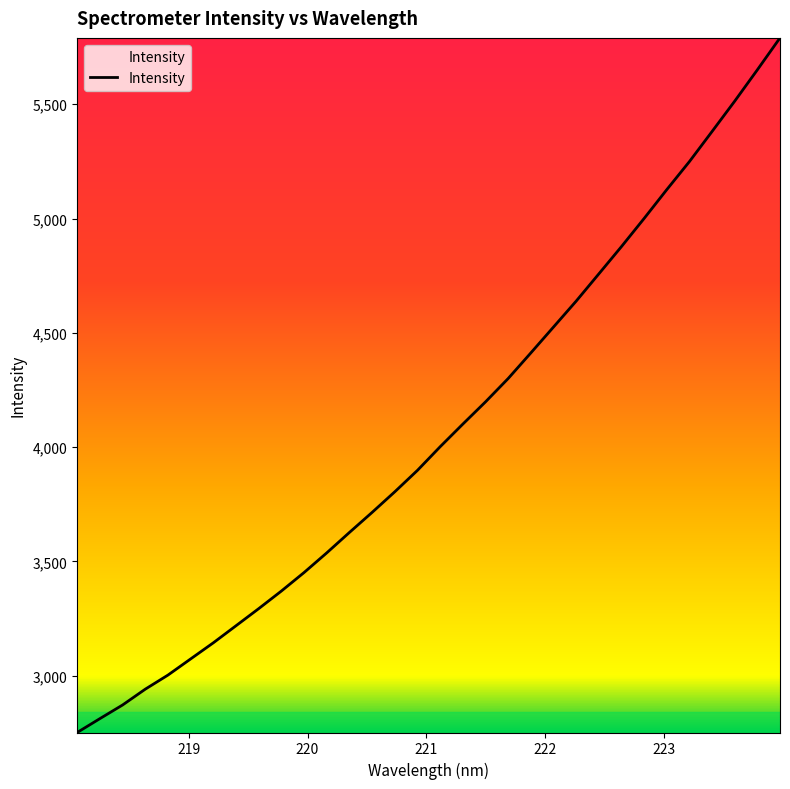

What is the greatest value displayed?

5790.3